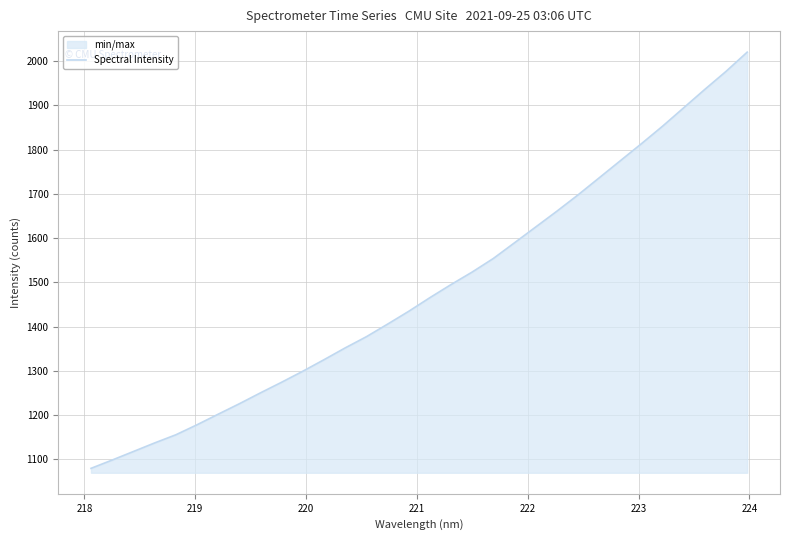

What is the minimum value shown in the chart?

1080.0